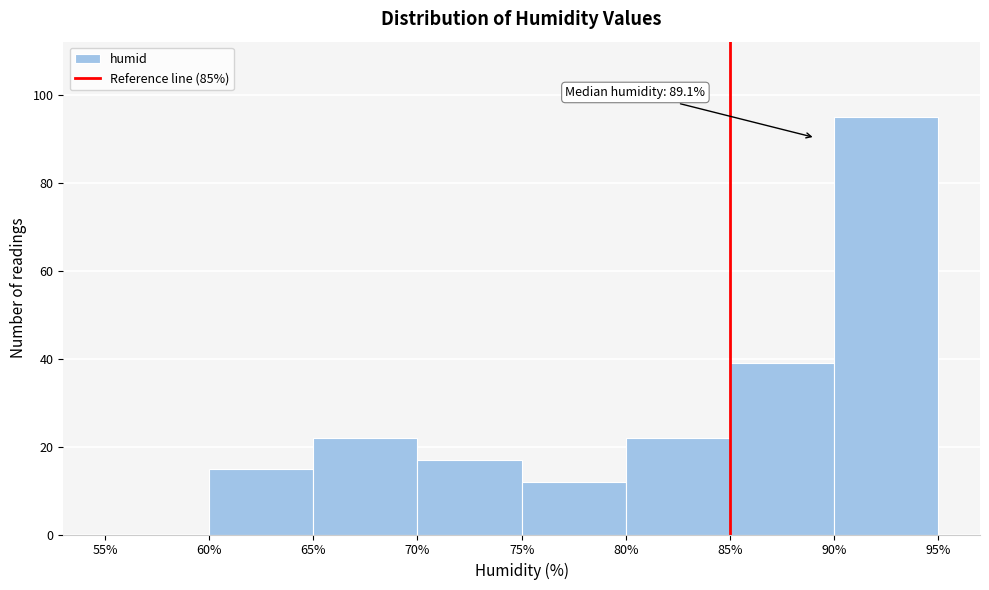

Which range on the x-axis has the tallest bar?

90% to 95%